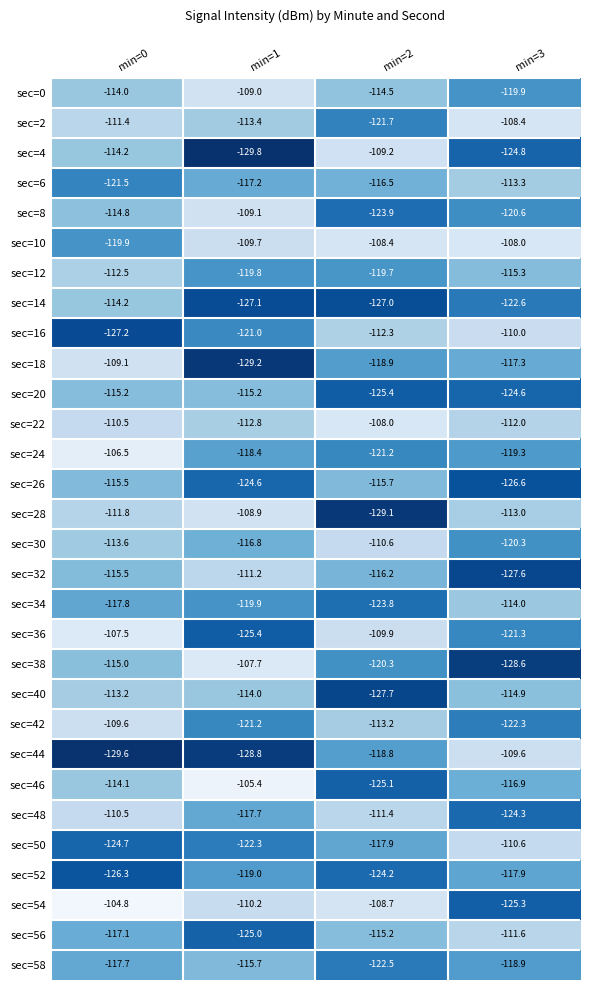

Which category has the lowest value across all series?

min=1